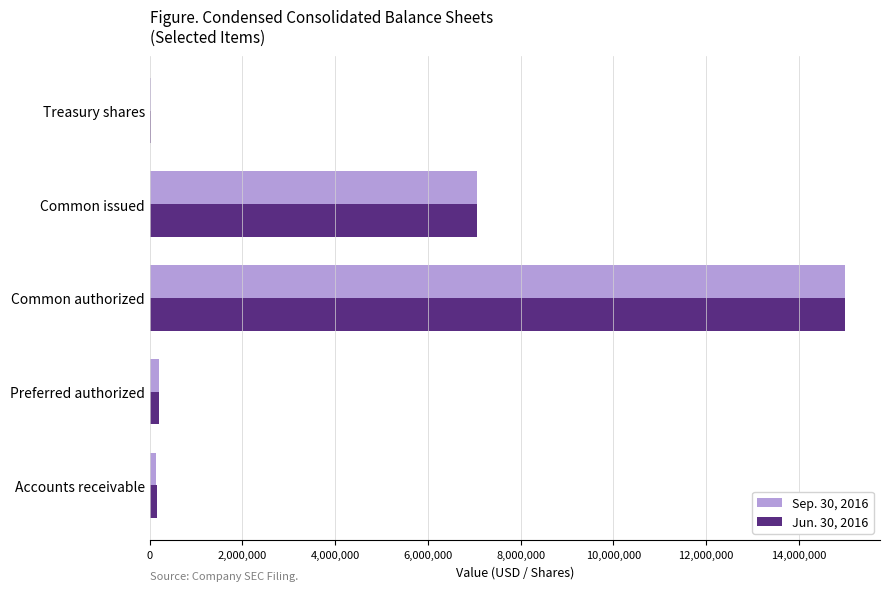

Which label corresponds to the largest value in the chart?

Common authorized